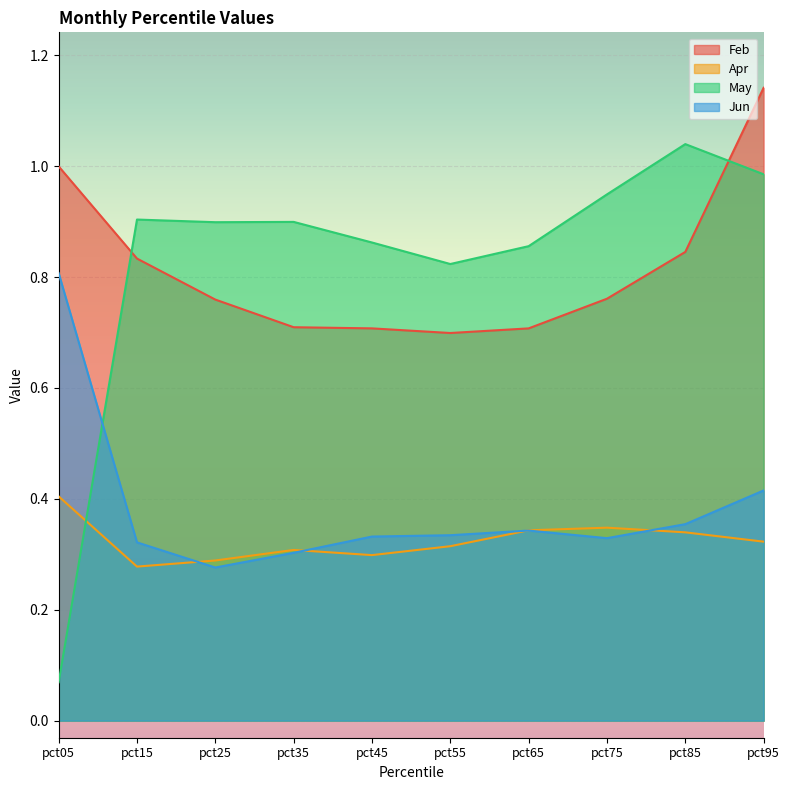

After their last crossing, which series has the higher values: May or Apr?

May